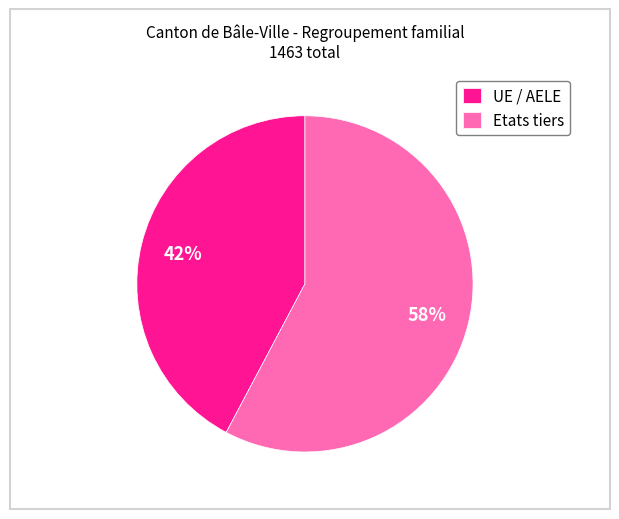

To the nearest percent, what is the average slice percentage?

50%